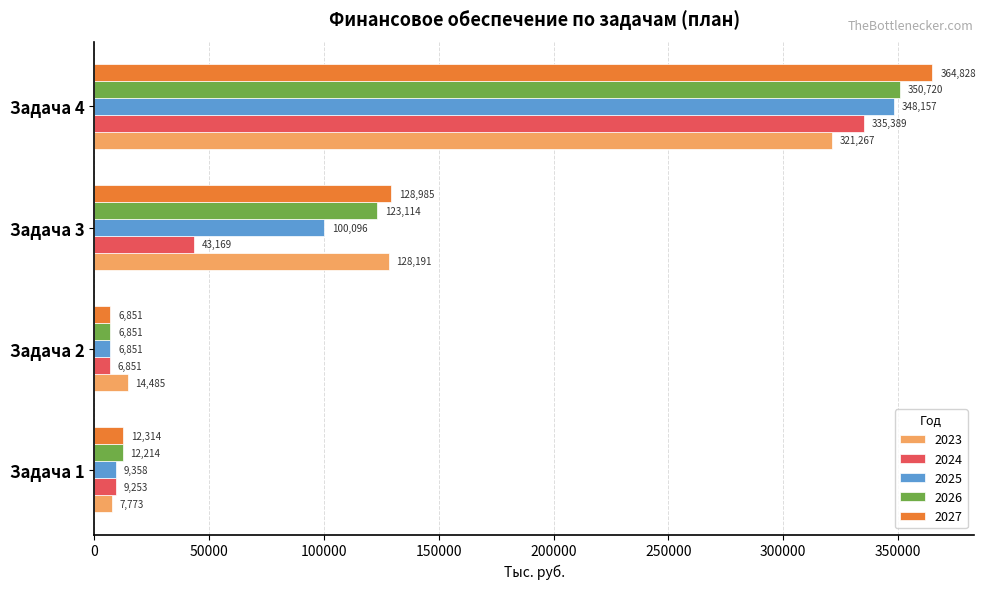

Is the value of 2026 at Задача 2 greater than the value of 2024 at Задача 4?

No